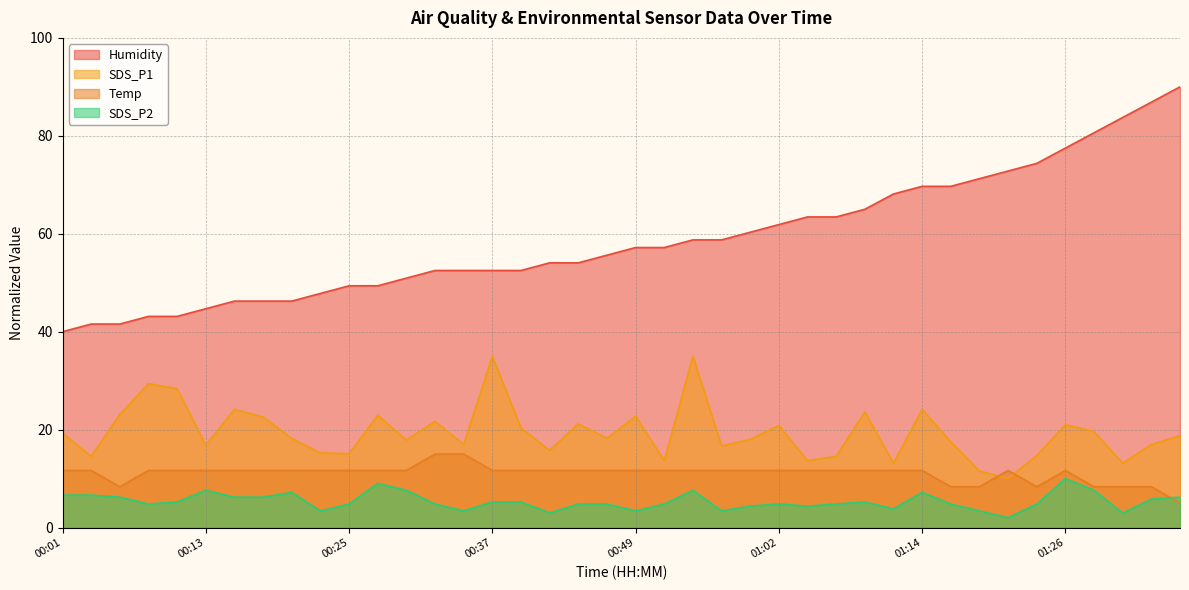

What is the maximum value shown in the chart?

90.0